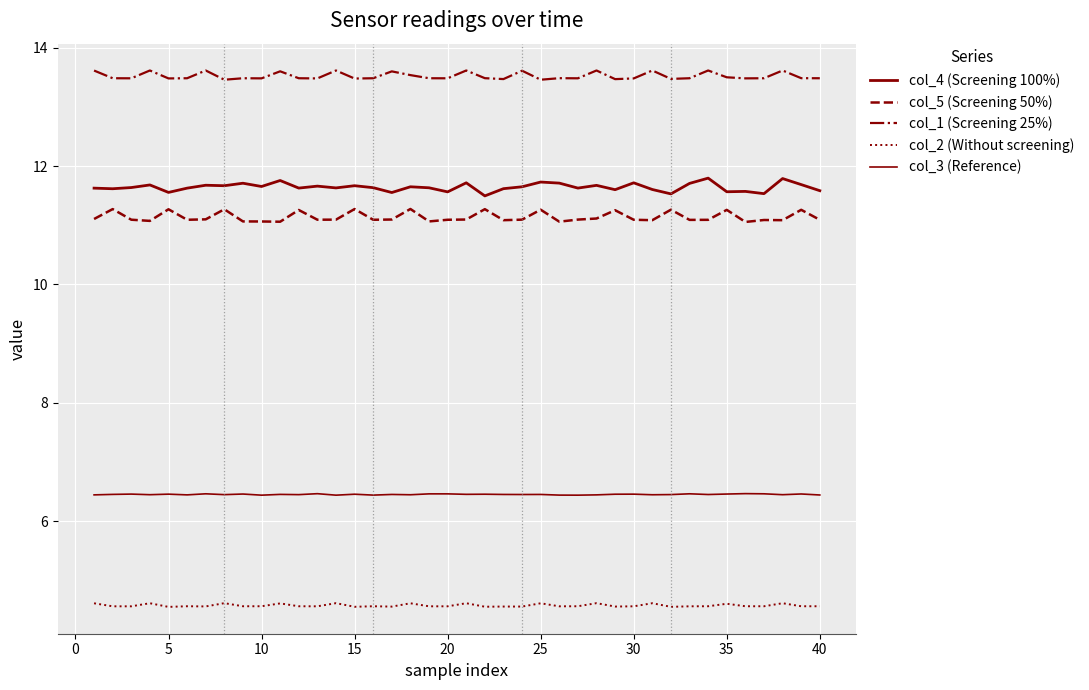

How many lines are shown in the chart?

5